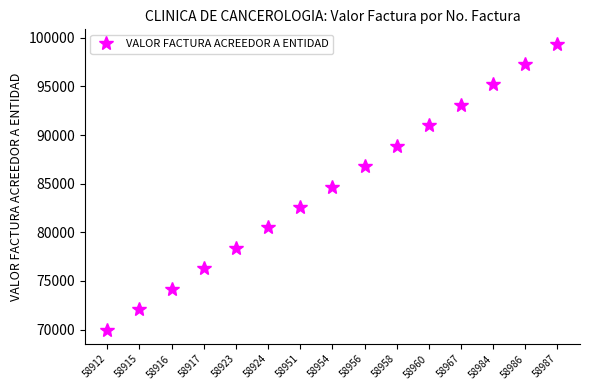

What is the average value?

84700